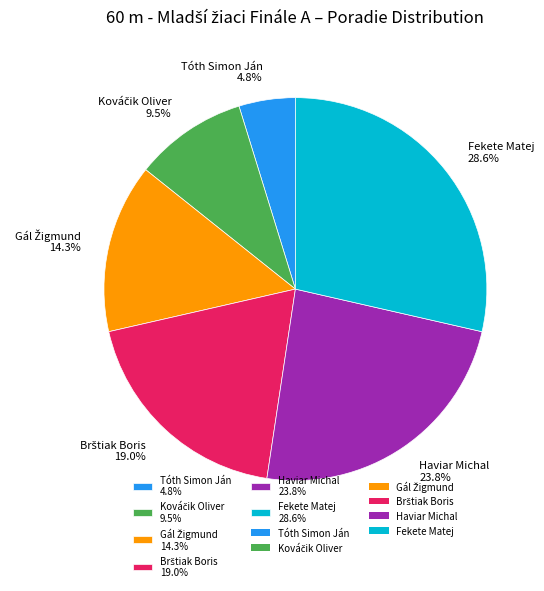

To the nearest percent, what is the difference between the largest and smallest slice percentages?

24%